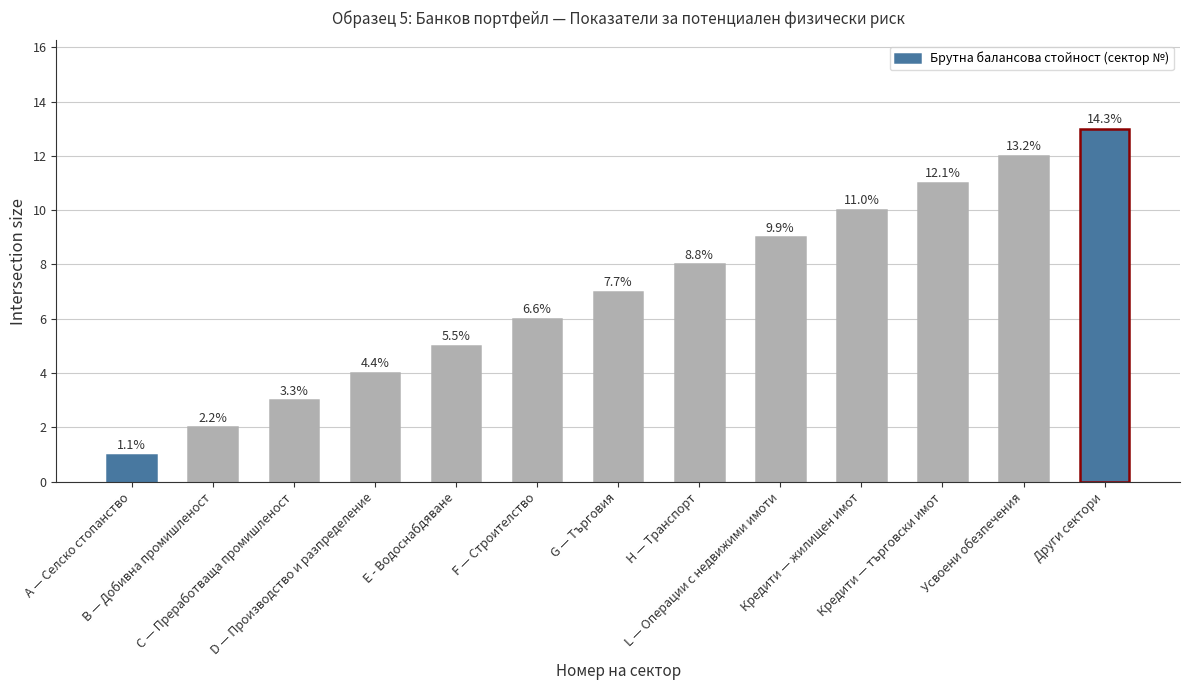

What is the approximate value at L — Операции с недвижими имоти, to the nearest 10?

10